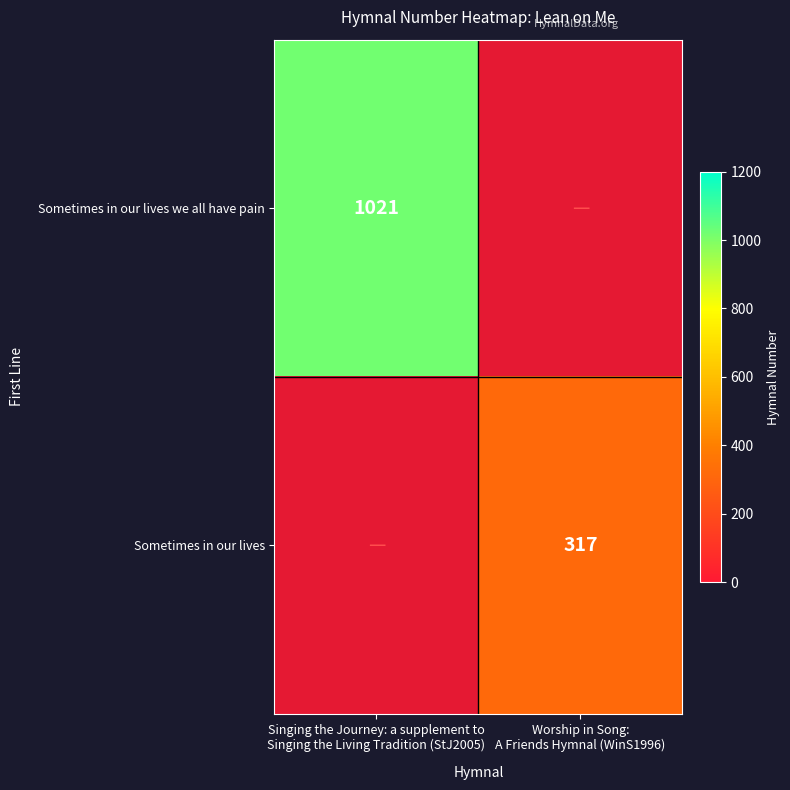

At how many categories does at least one series exceed 895?

1